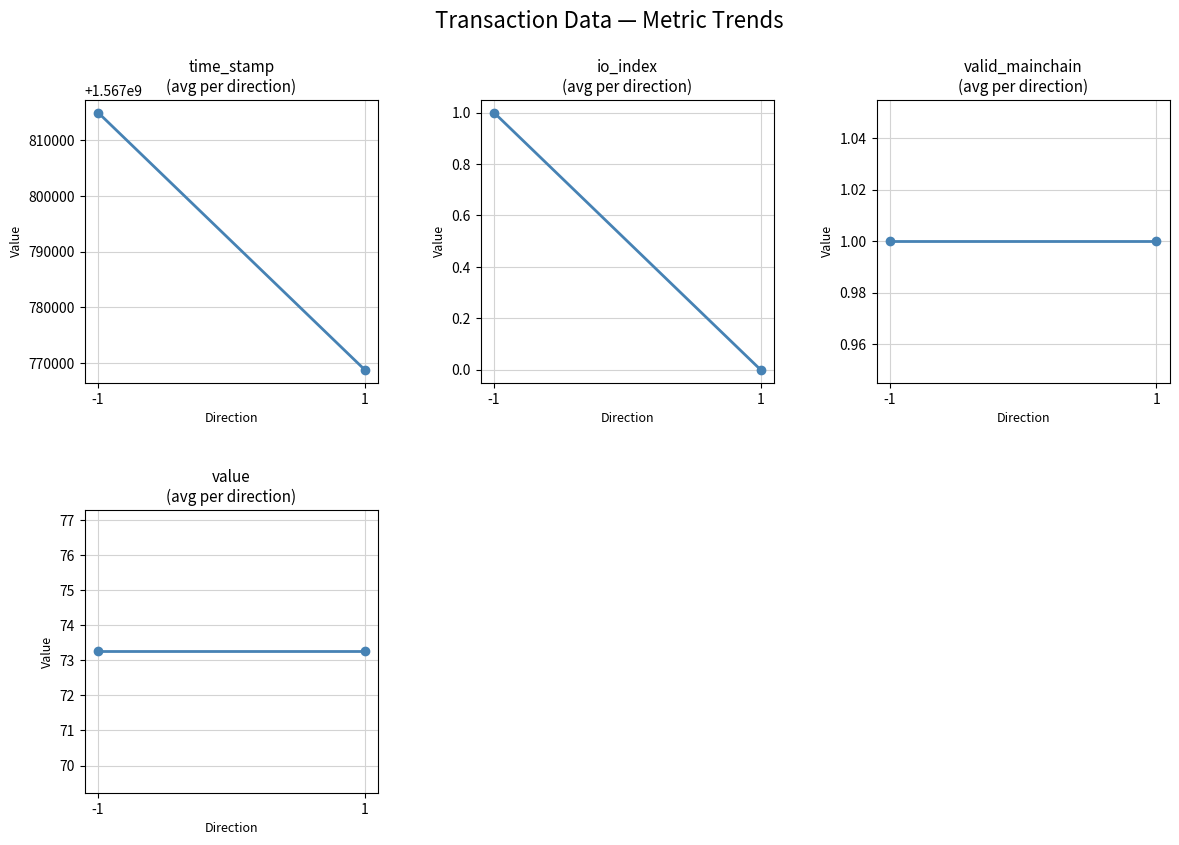

How many lines are shown in the chart?

4